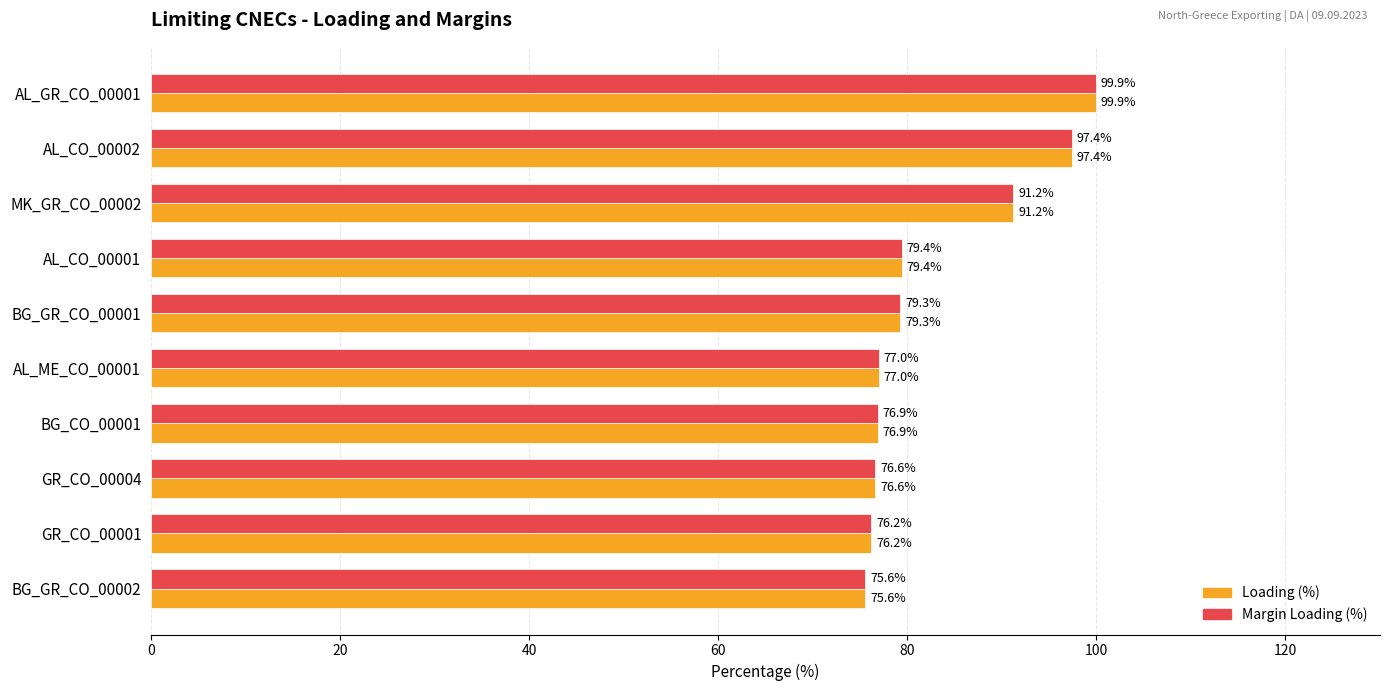

How many categories are shown in the chart?

10